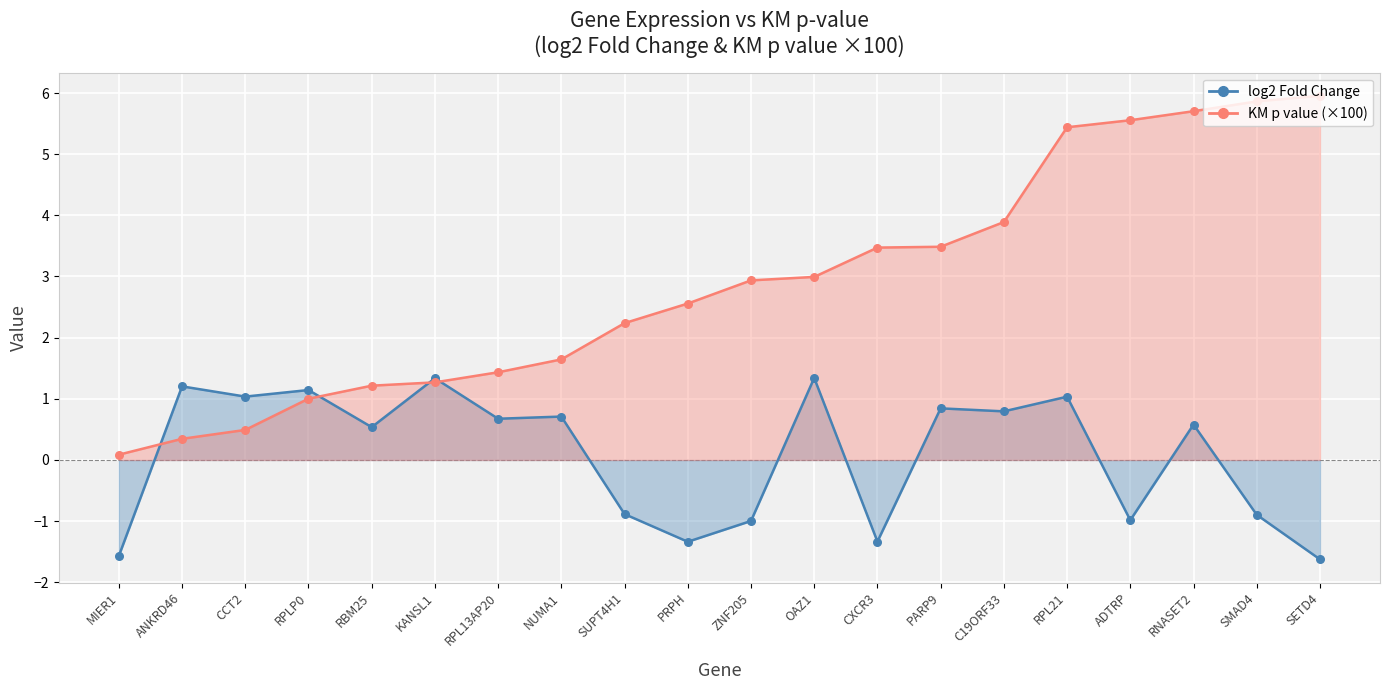

At how many categories does at least one series exceed 3?

8